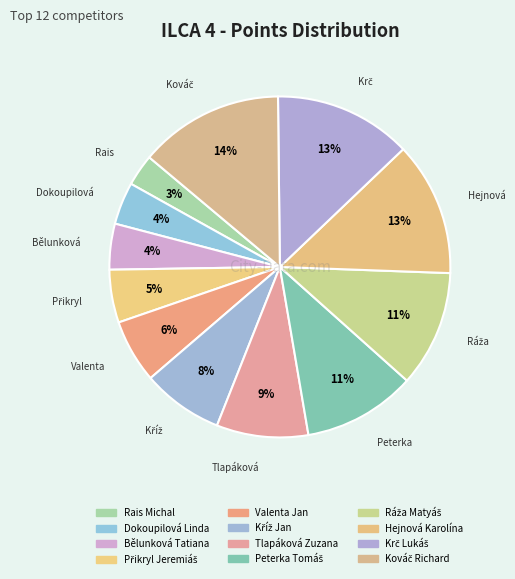

To the nearest percent, what is the average slice percentage?

8%